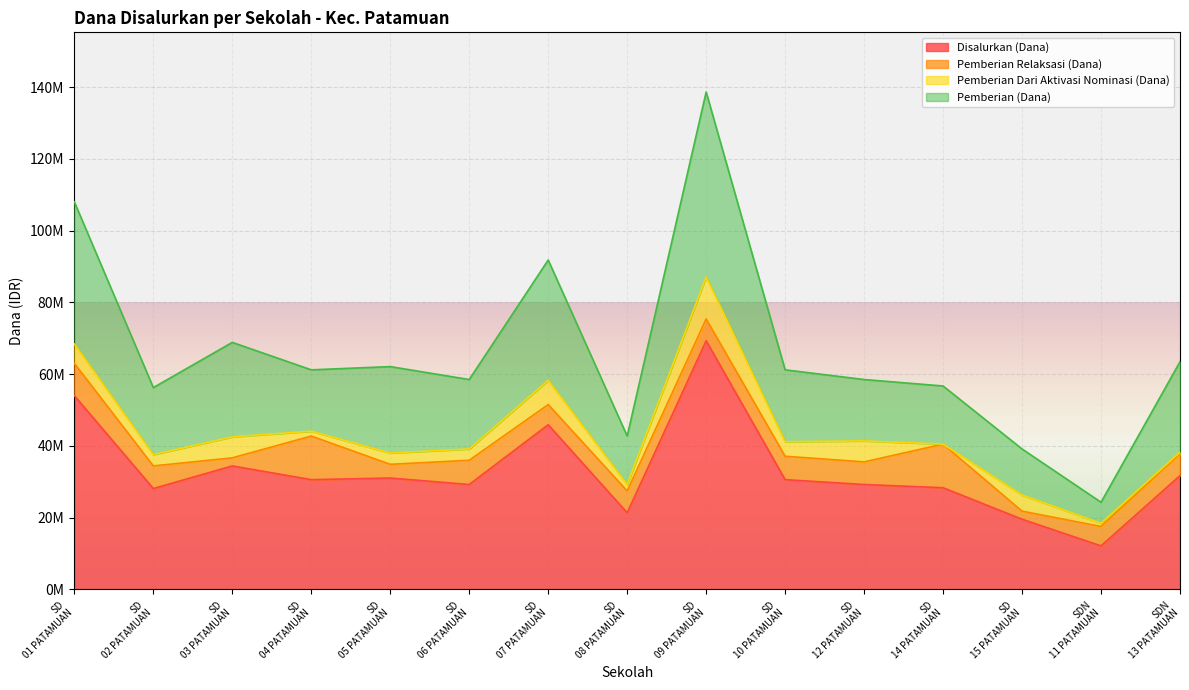

Which series has the largest total across all categories?

Disalurkan (Dana)